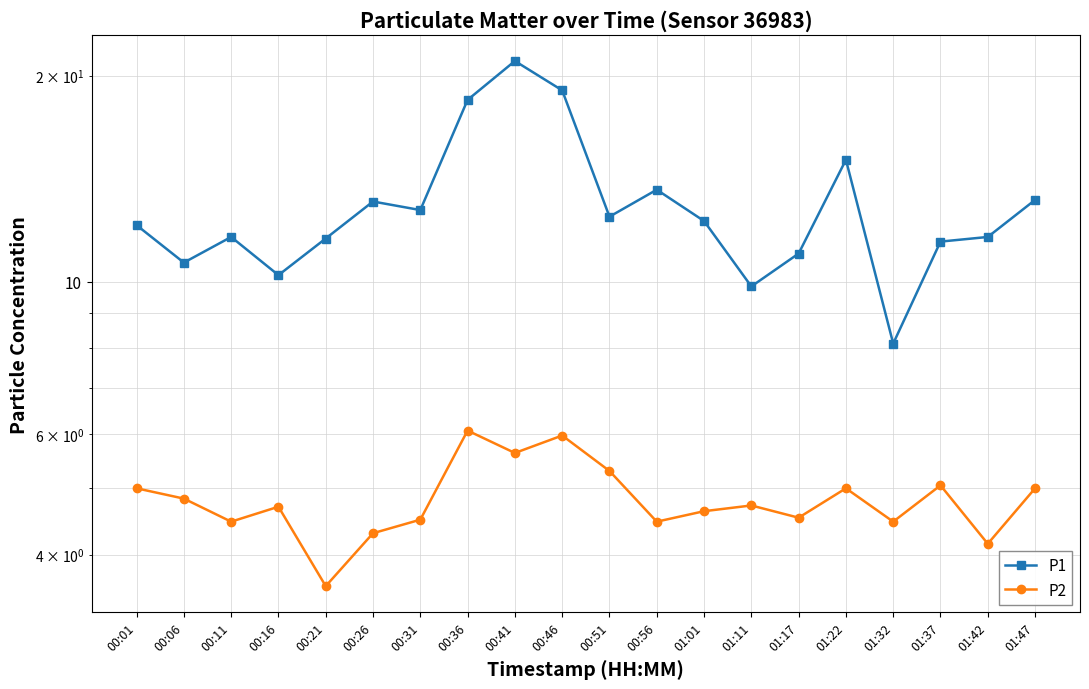

True or false: P2 has more than 0 interior local peaks.

True